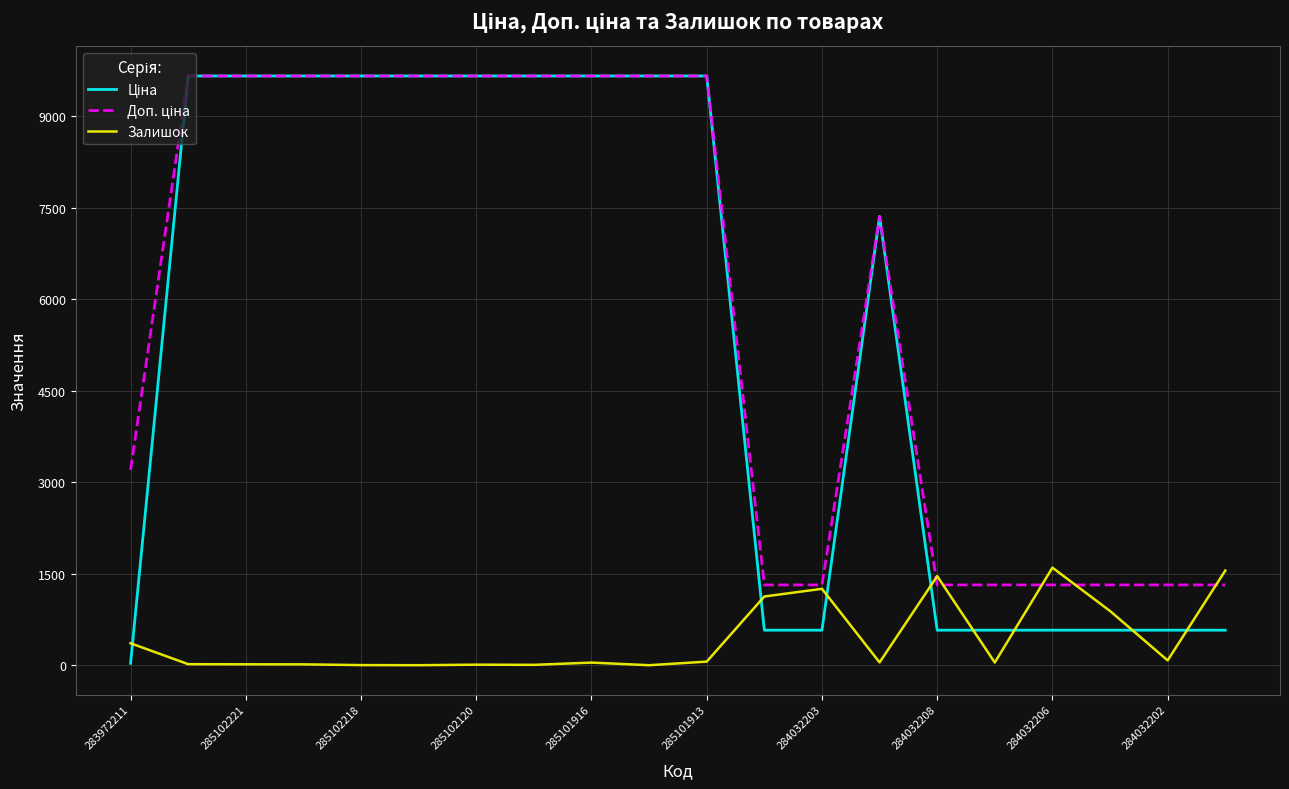

True or false: Залишок and Ціна intersect in this chart.

True